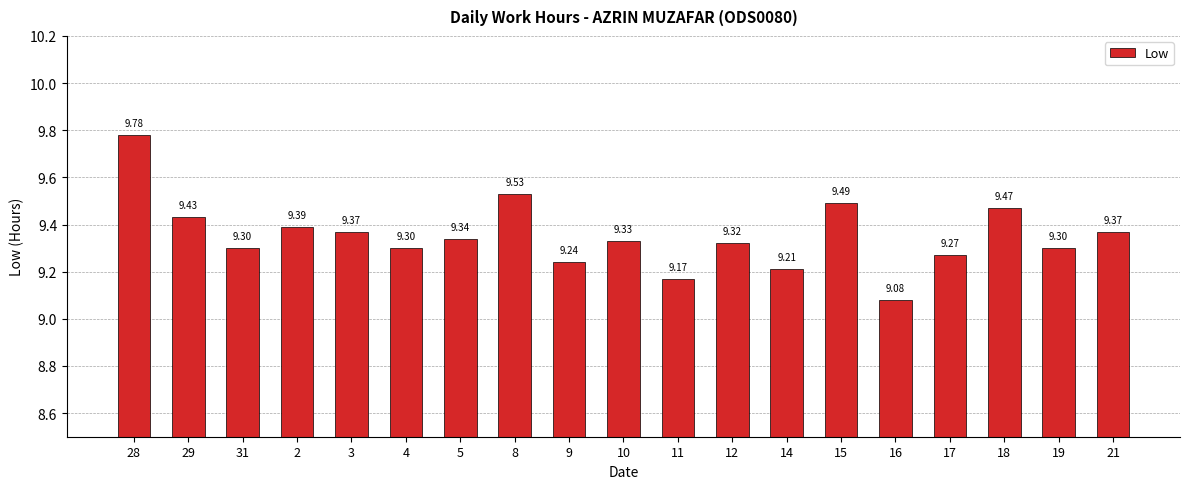

What is the difference between the second highest and second lowest values?

0.4